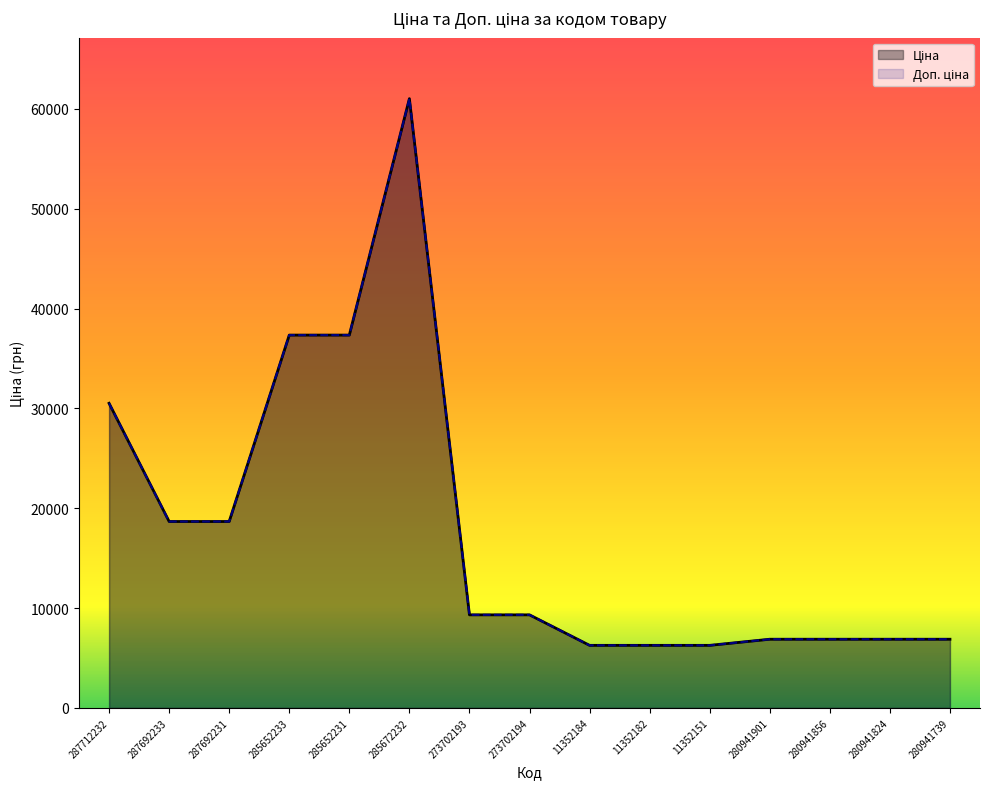

What is the difference between the second highest and minimum values in the Ціна series?

31076.3